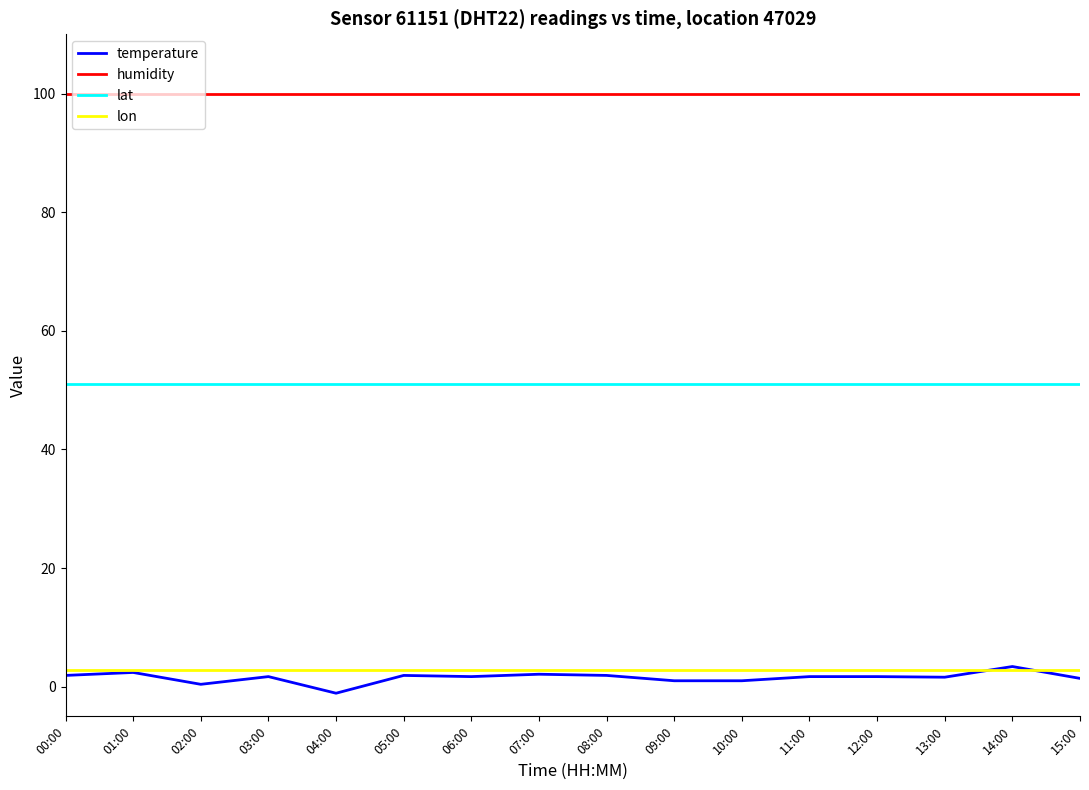

Is this an area chart (filled region under the line)?

No